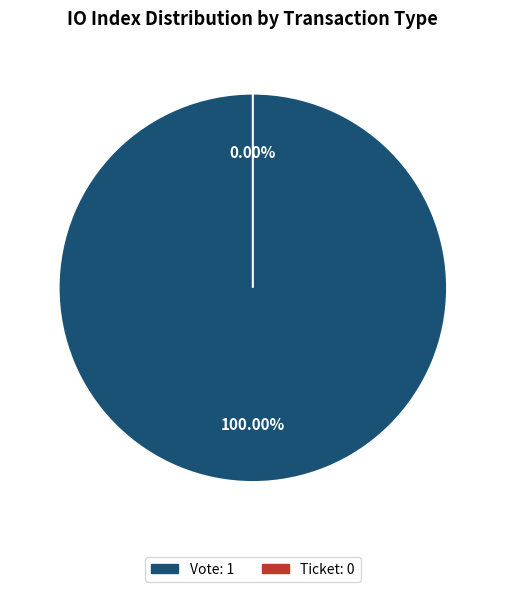

Combined, do Vote (io_index=1) and Ticket (io_index=0) account for over 50%?

Yes